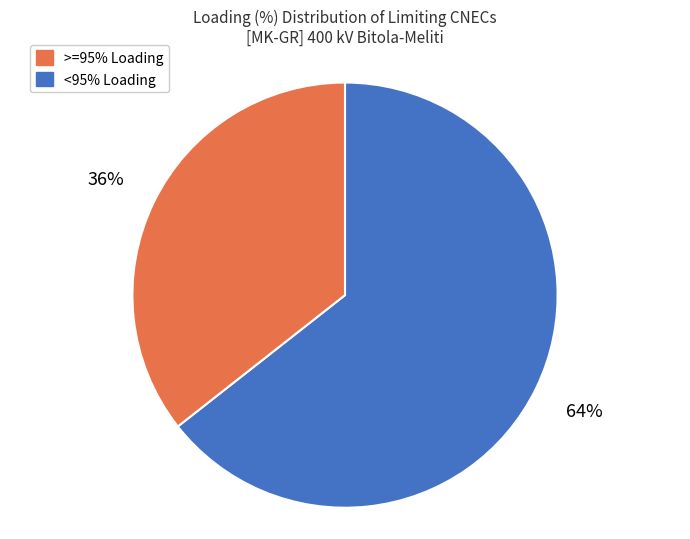

Is there any slice that represents more than half of the pie?

Yes